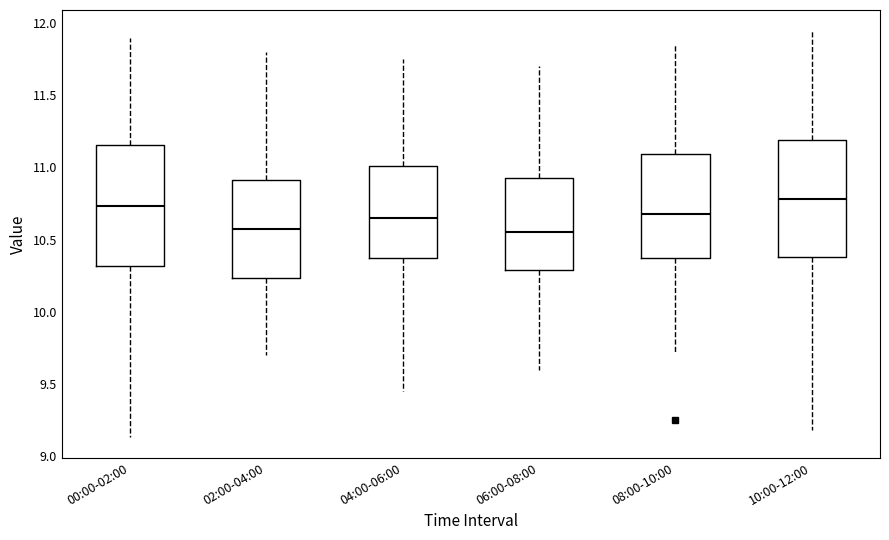

Reading left to right, read every box against the y-axis: the position of its median line, the range the box covers, and the ends of its whiskers. The values are not printed on the chart, so give them approximately, as read against the axis.

00:00-02:00: median 10.75, box 10.30 to 11.15, whiskers 9.15 to 11.90
02:00-04:00: median 10.60, box 10.25 to 10.90, whiskers 9.70 to 11.80
04:00-06:00: median 10.65, box 10.40 to 11.00, whiskers 9.45 to 11.75
06:00-08:00: median 10.55, box 10.30 to 10.95, whiskers 9.60 to 11.70
08:00-10:00: median 10.70, box 10.35 to 11.10, whiskers 9.70 to 11.85
10:00-12:00: median 10.80, box 10.40 to 11.20, whiskers 9.20 to 11.95